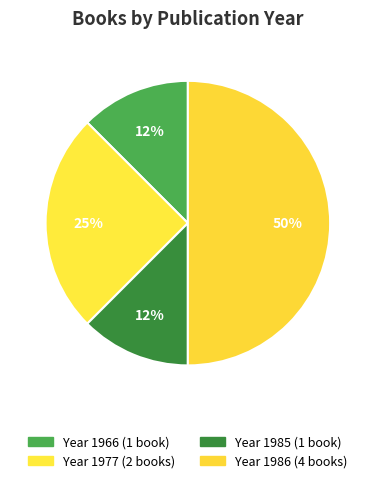

Is there a majority slice in this chart?

No